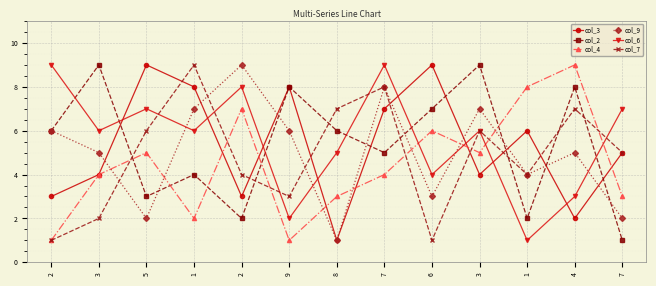

What is the spread (max minus min) of values at 8?

6